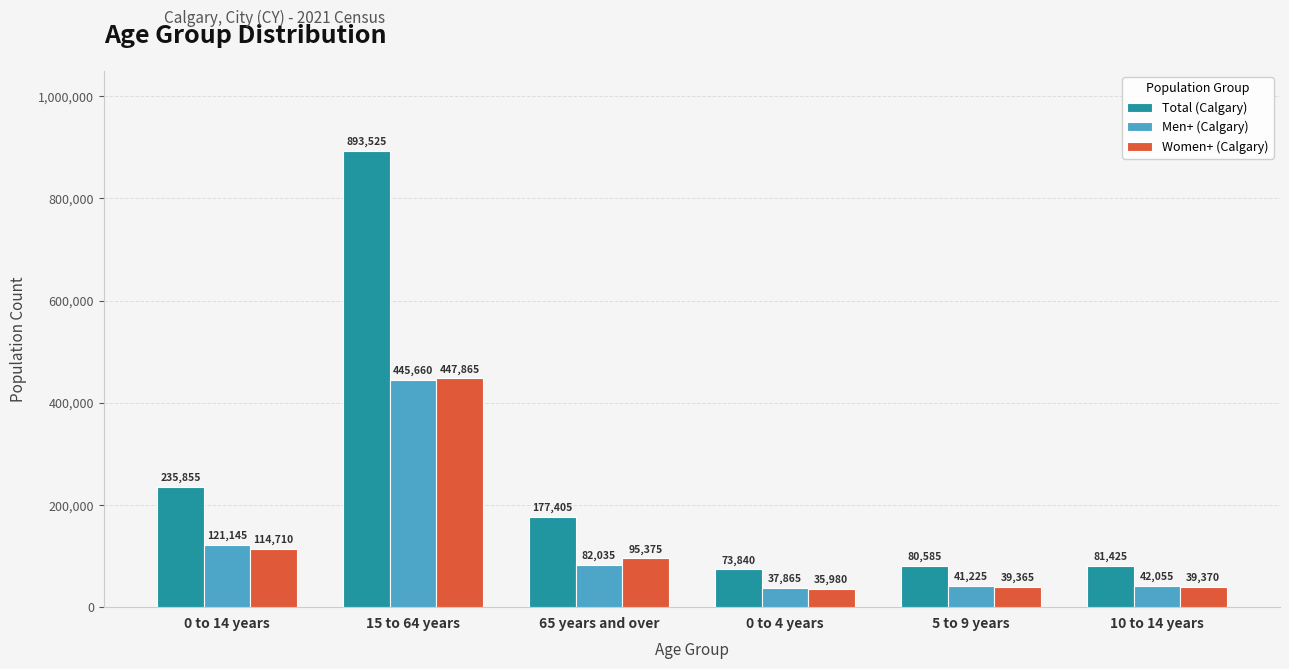

What is the sum of the Men+ (Calgary) values at 0 to 14 years and 5 to 9 years?

162370